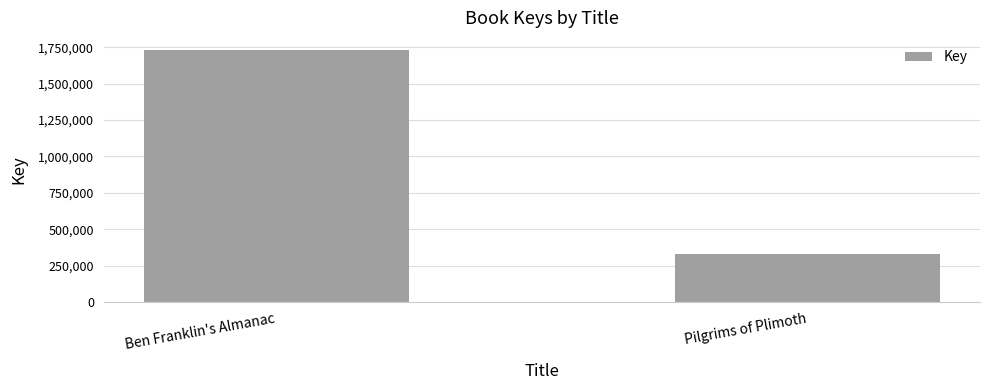

Count the values in the range 331461 to 1728430.

2